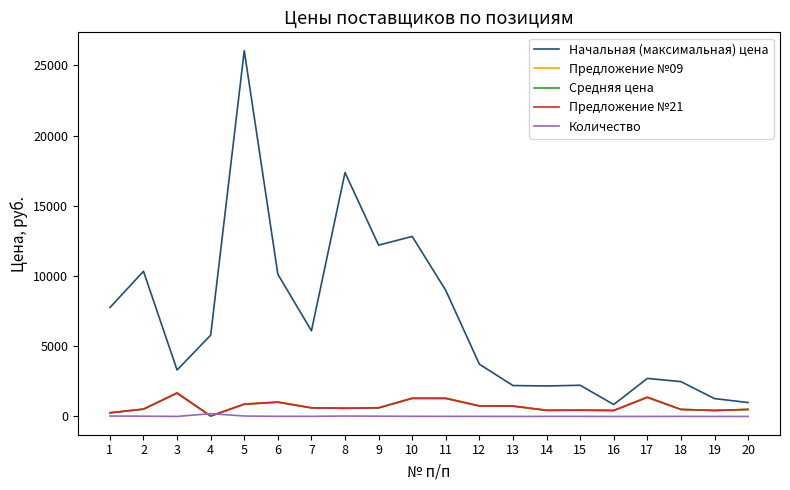

What is the sum of all Предложение №21 values?

14353.3